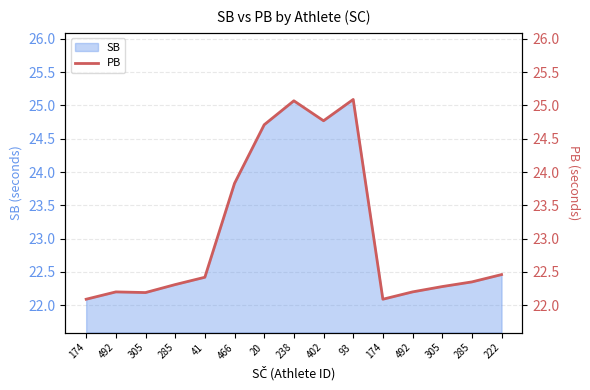

What is the change in value from 285 to 466?

+1.5